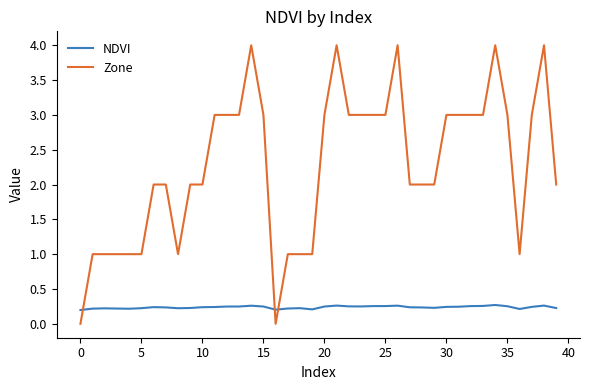

What is the greatest value displayed?

4.0